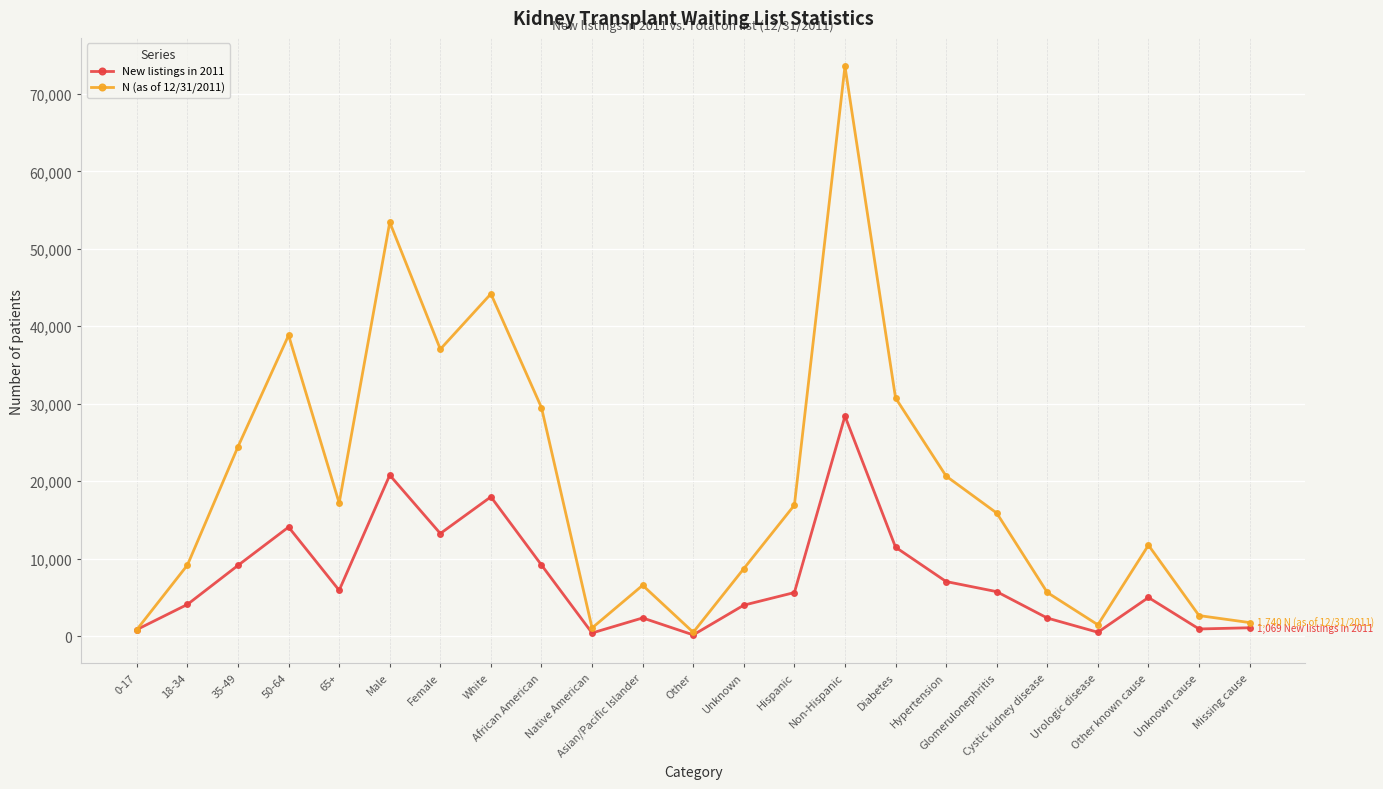

At which label is N (as of 12/31/2011) closest to 37027?

Female